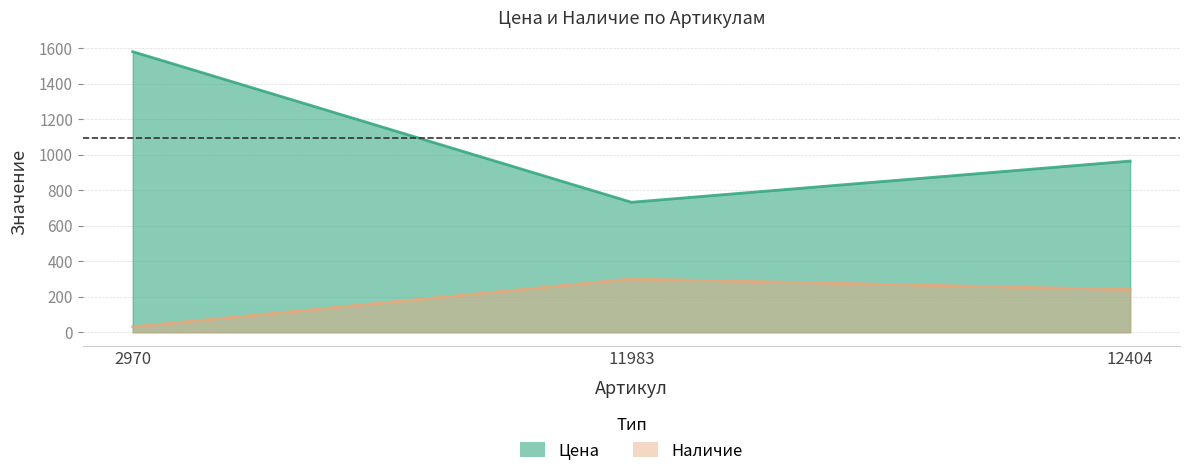

List the labels in order of Цена value, smallest first.

11983, 12404, 2970